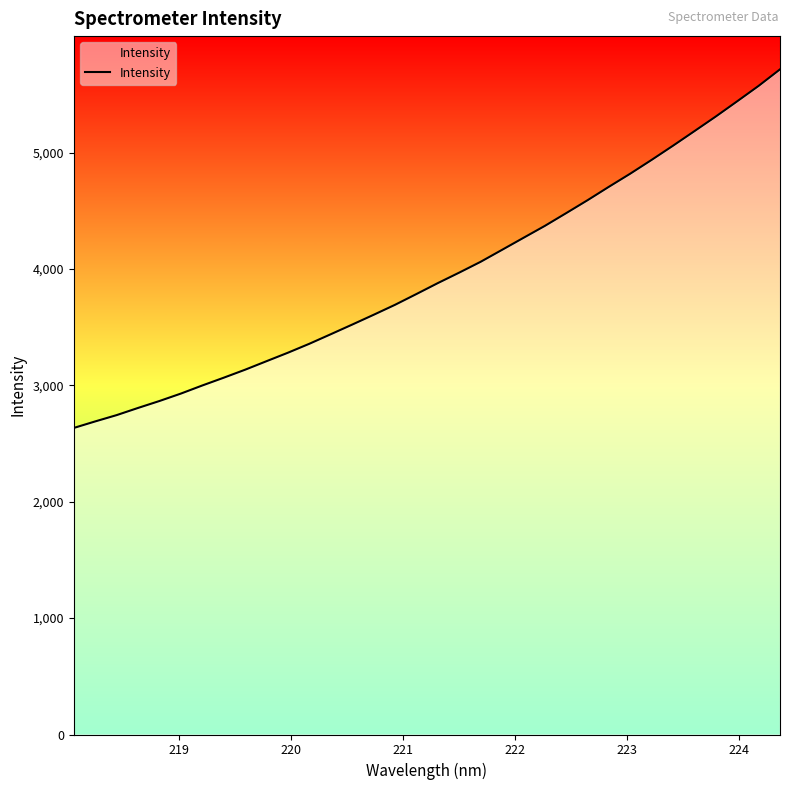

What is the difference between the maximum and second lowest values?

3024.5